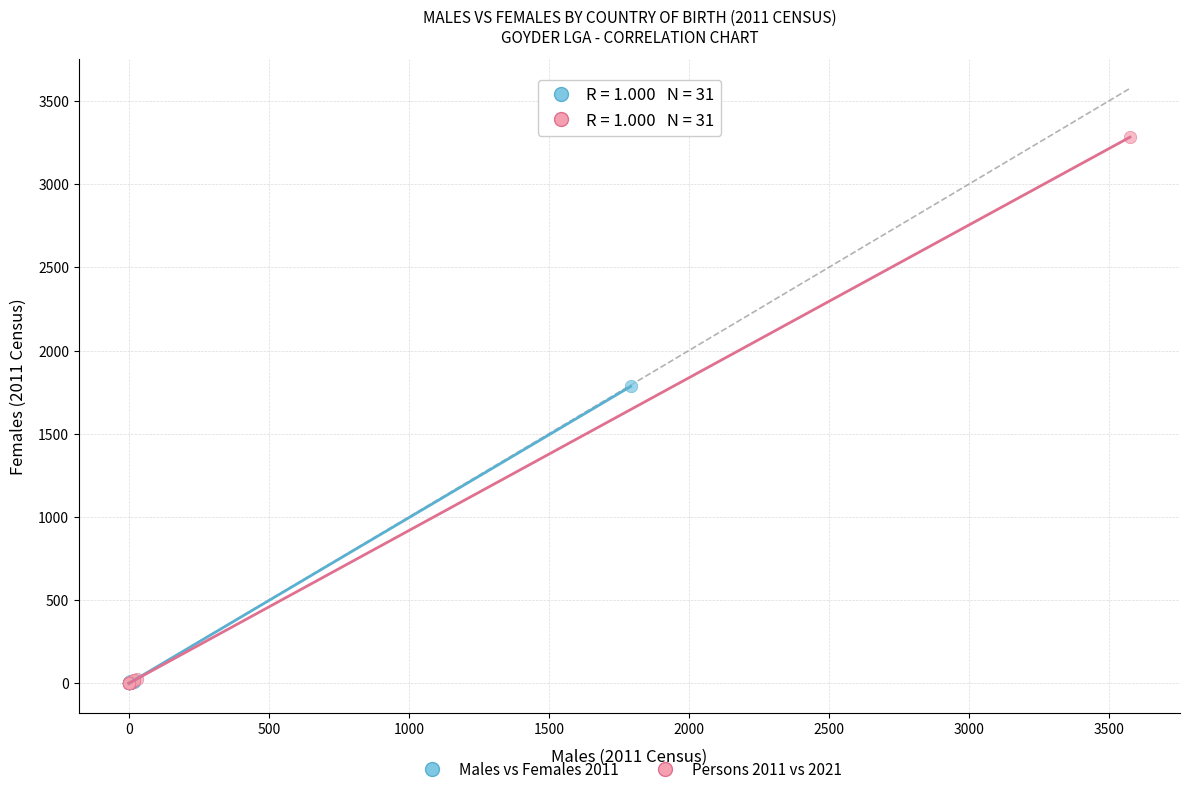

Which series contains the highest Y value?

Persons 2011 vs 2021